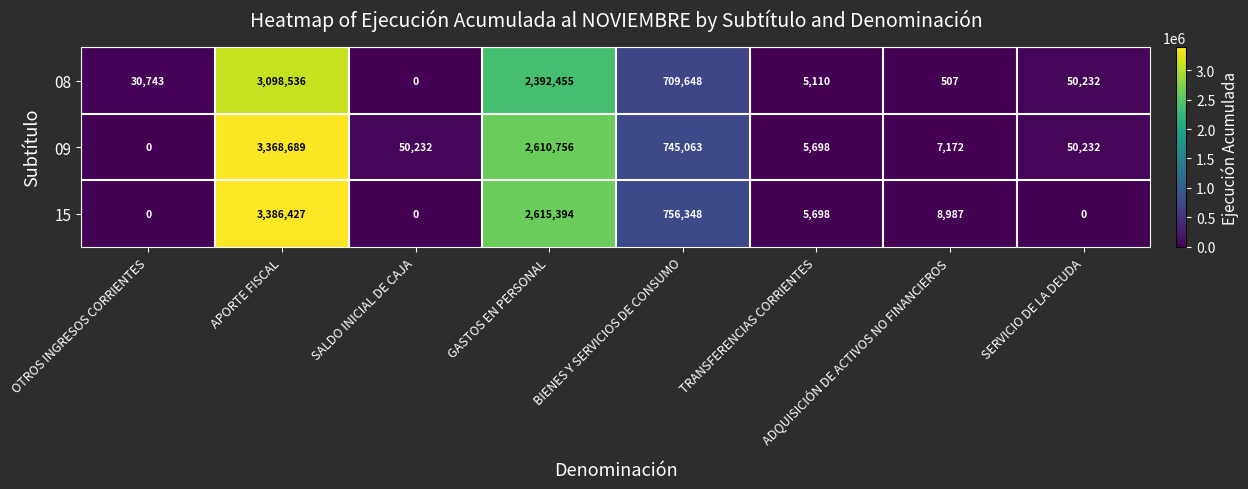

At which label is 09 closest to 1684344?

GASTOS EN PERSONAL